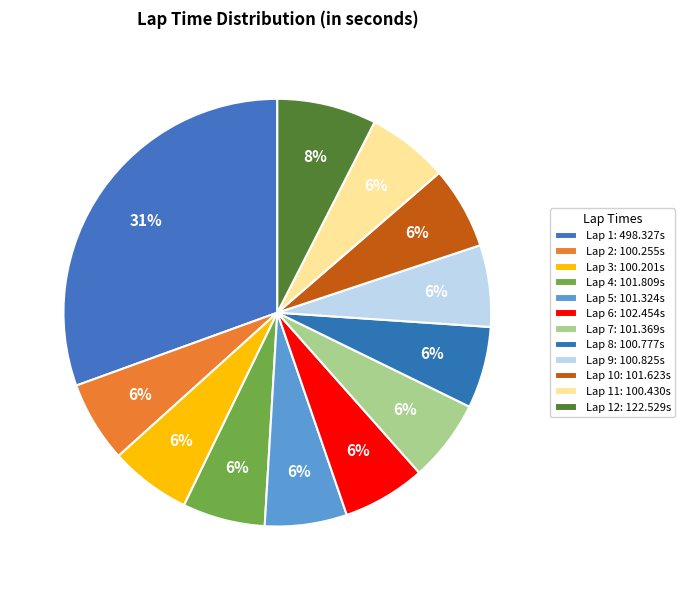

Rank the categories by value from lowest to highest.

Lap 3, Lap 2, Lap 11, Lap 8, Lap 9, Lap 5, Lap 7, Lap 10, Lap 4, Lap 6, Lap 12, Lap 1